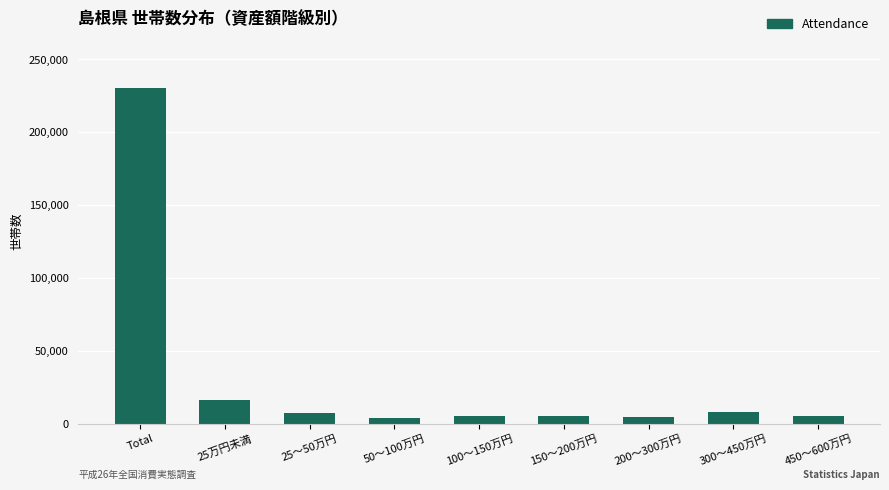

Which label corresponds to the largest value in the chart?

Total